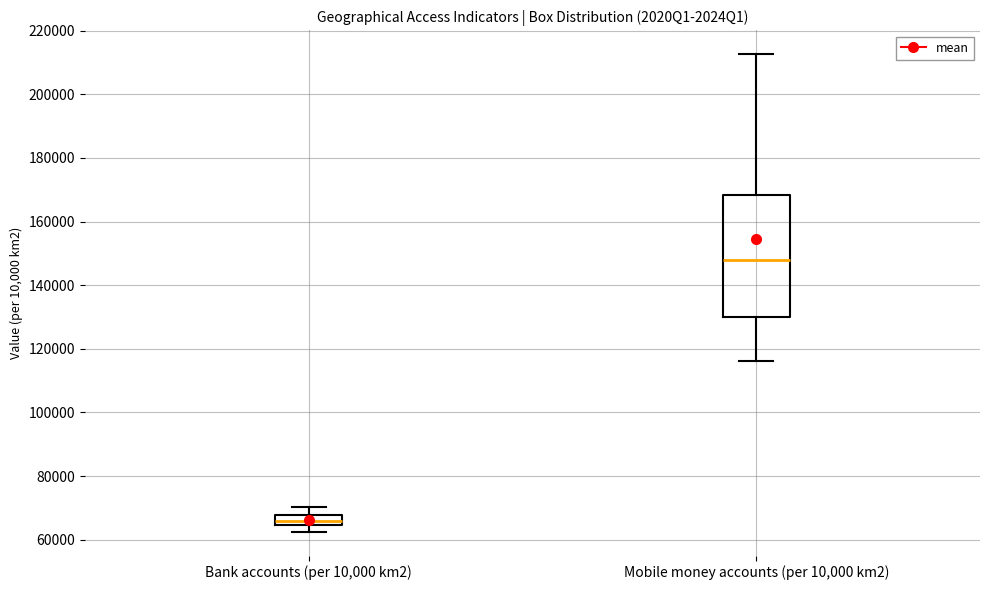

Where does the median line of the box for Bank accounts (per 10,000 km2) sit on the y-axis? The values are not printed on the chart, so give them approximately, as read against the axis.

66000